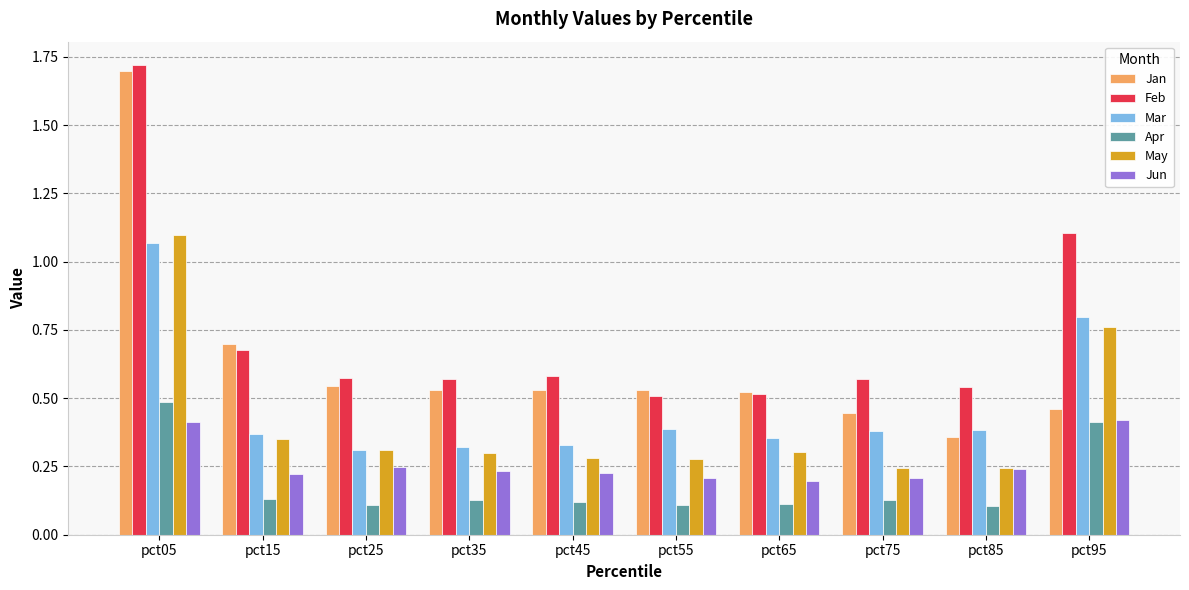

Count the number of data series in this chart.

6